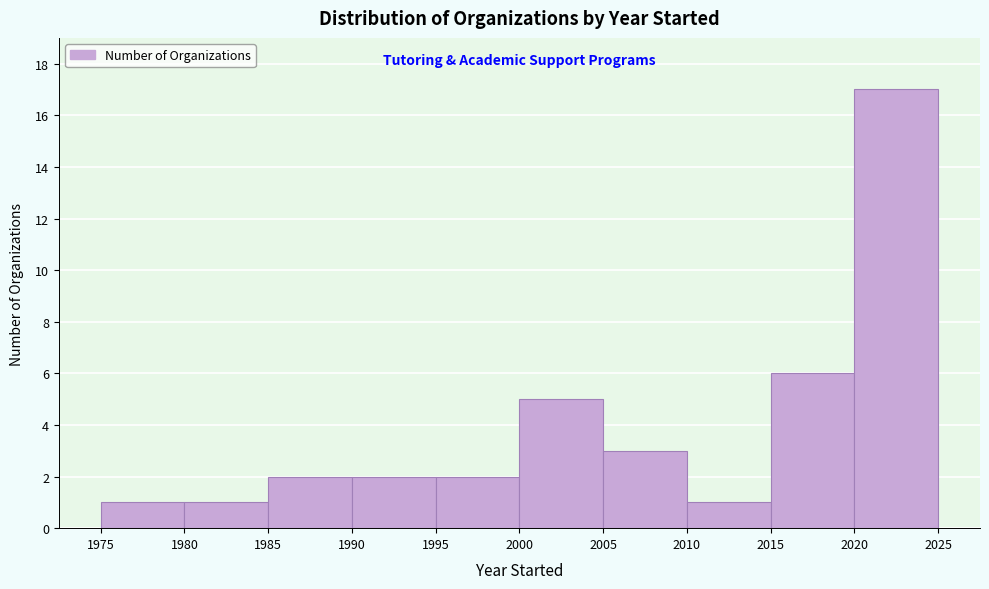

Which range on the x-axis has the tallest bar?

2020 to 2025